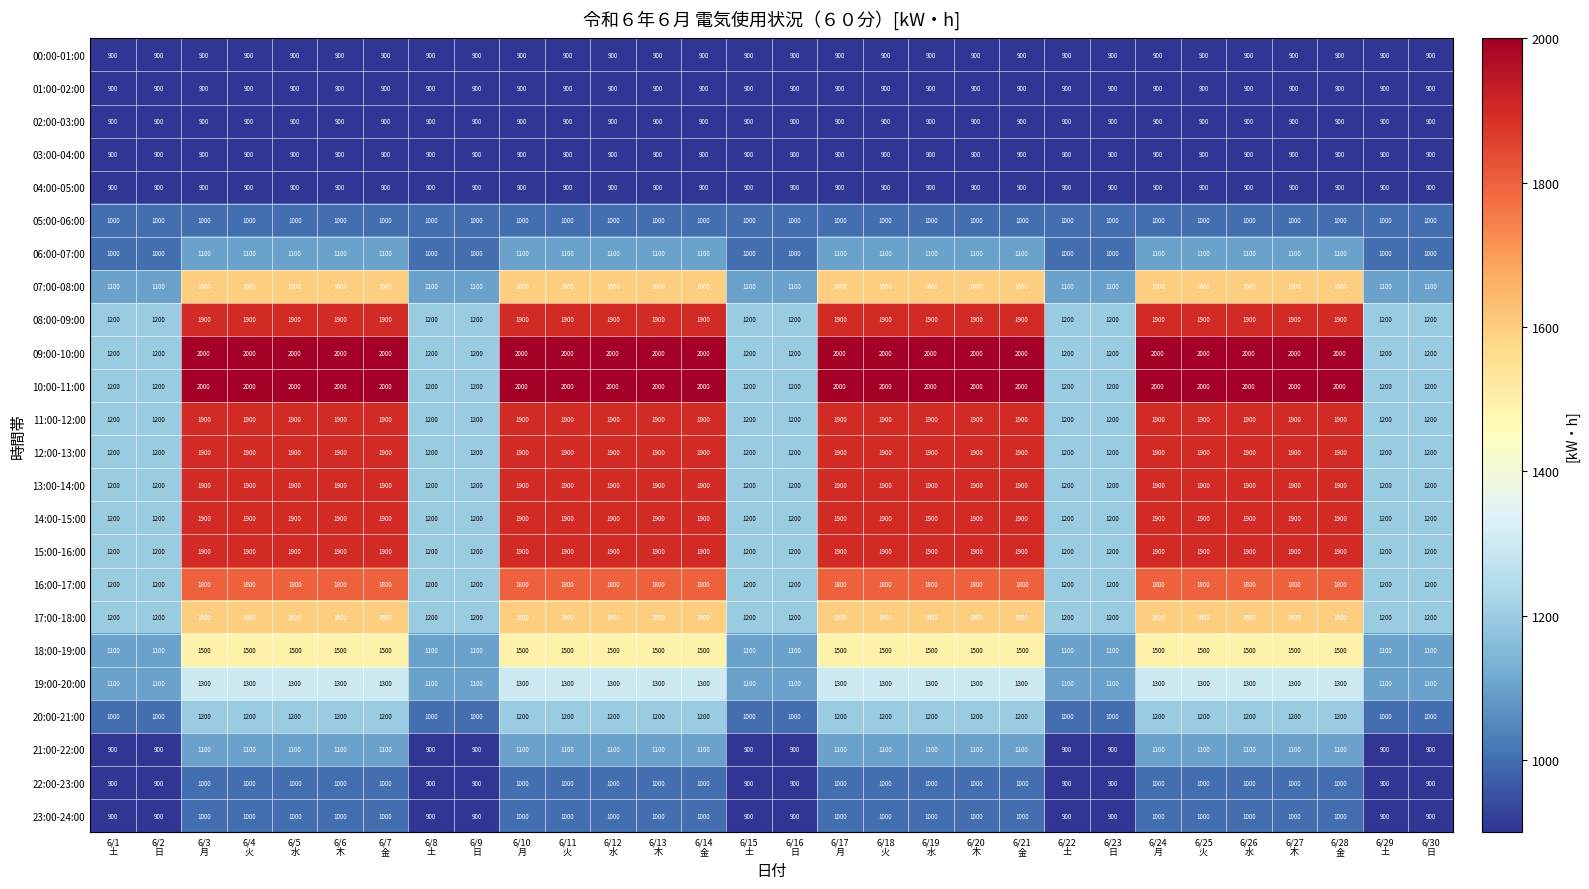

How many 19:00-20:00 values are between 1100 and 1300?

30